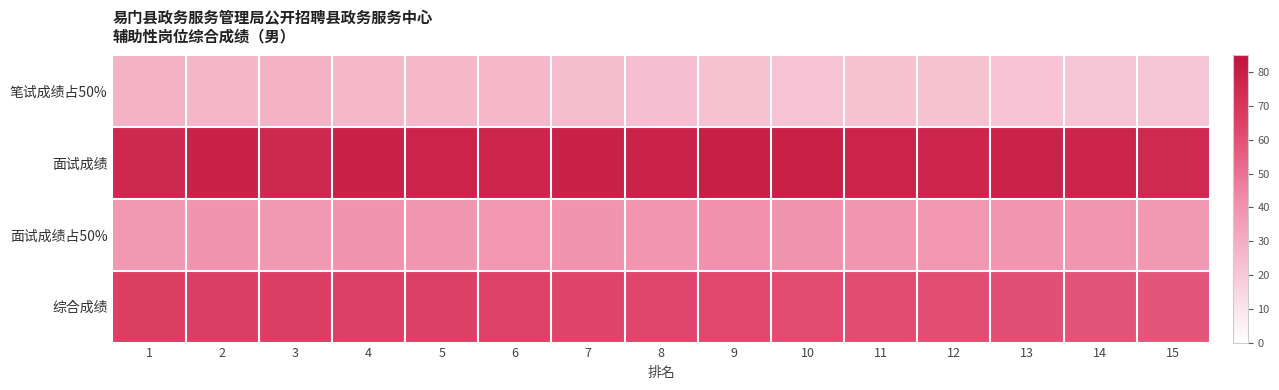

Between 9 and 15, which is larger?

9